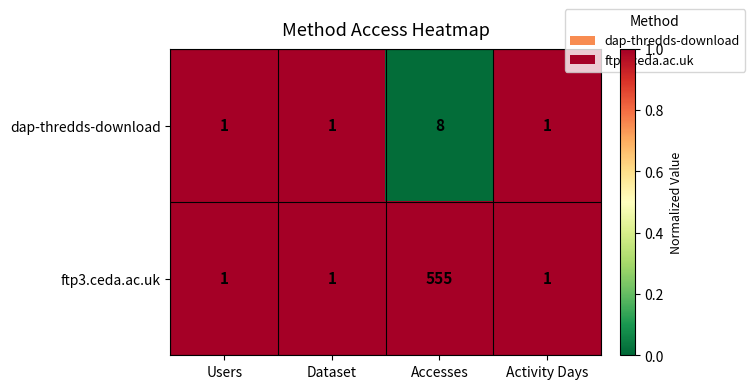

List the series in order of their peak value, lowest first.

dap-thredds-download, ftp3.ceda.ac.uk